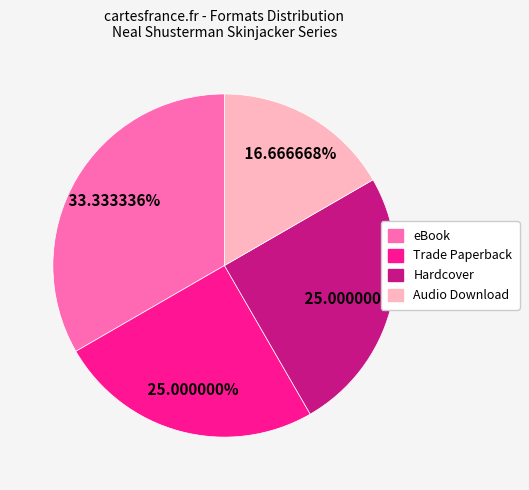

Approximately how many times larger is the value at eBook compared to Trade Paperback?

1.3